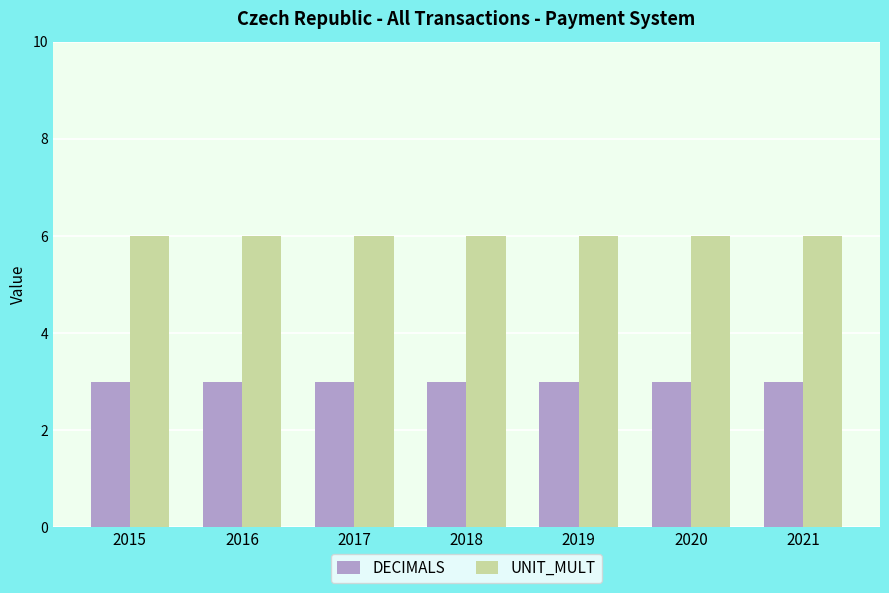

What is the sum of all DECIMALS values?

21